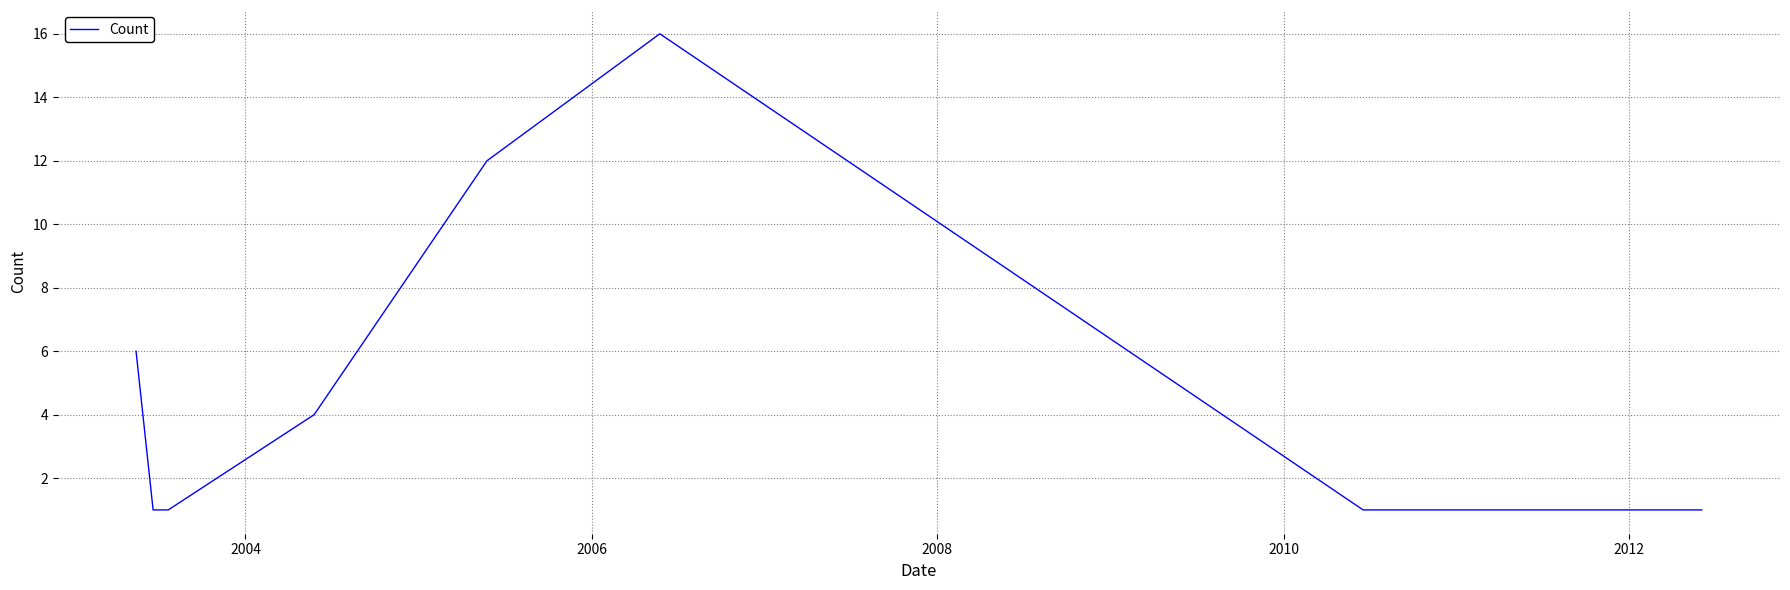

What is the maximum value shown in the chart?

16